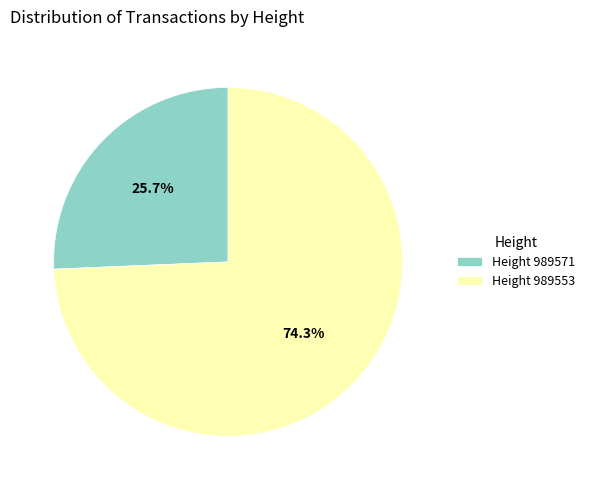

Which category has the smallest portion of the pie?

Height 989571